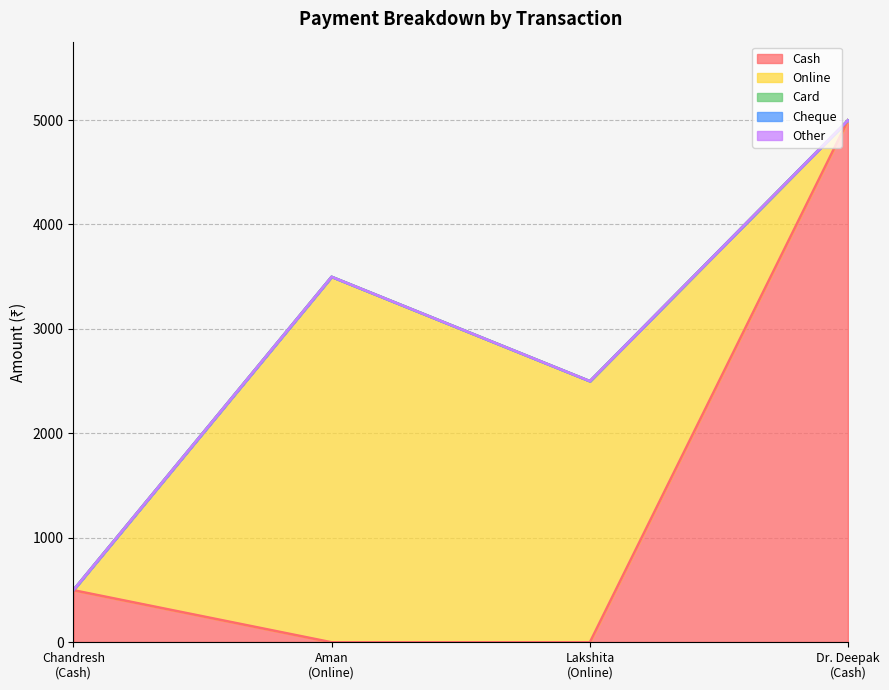

What is the difference between the maximum and minimum values in the Online series?

3499